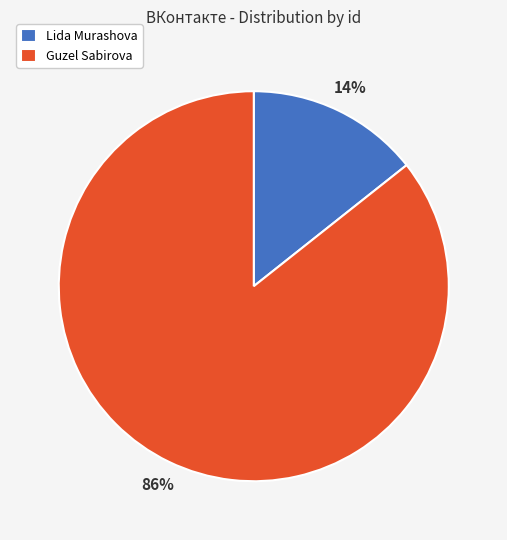

To the nearest percent, what is the combined percentage of Lida Murashova and Guzel Sabirova?

100%